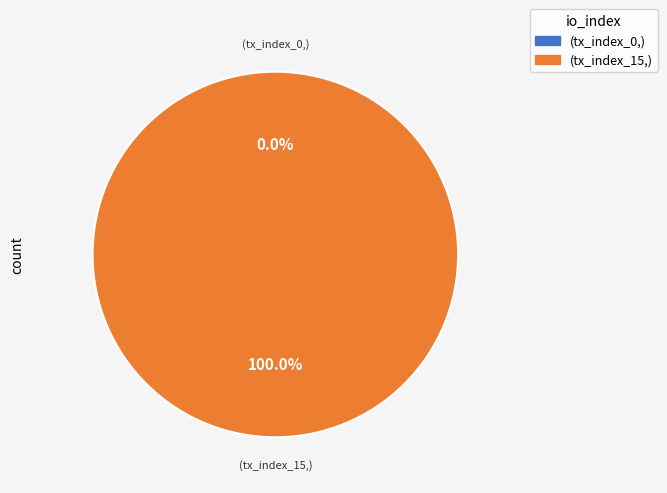

The tx_index_0 slice represents 0% of the pie. True or false?

True